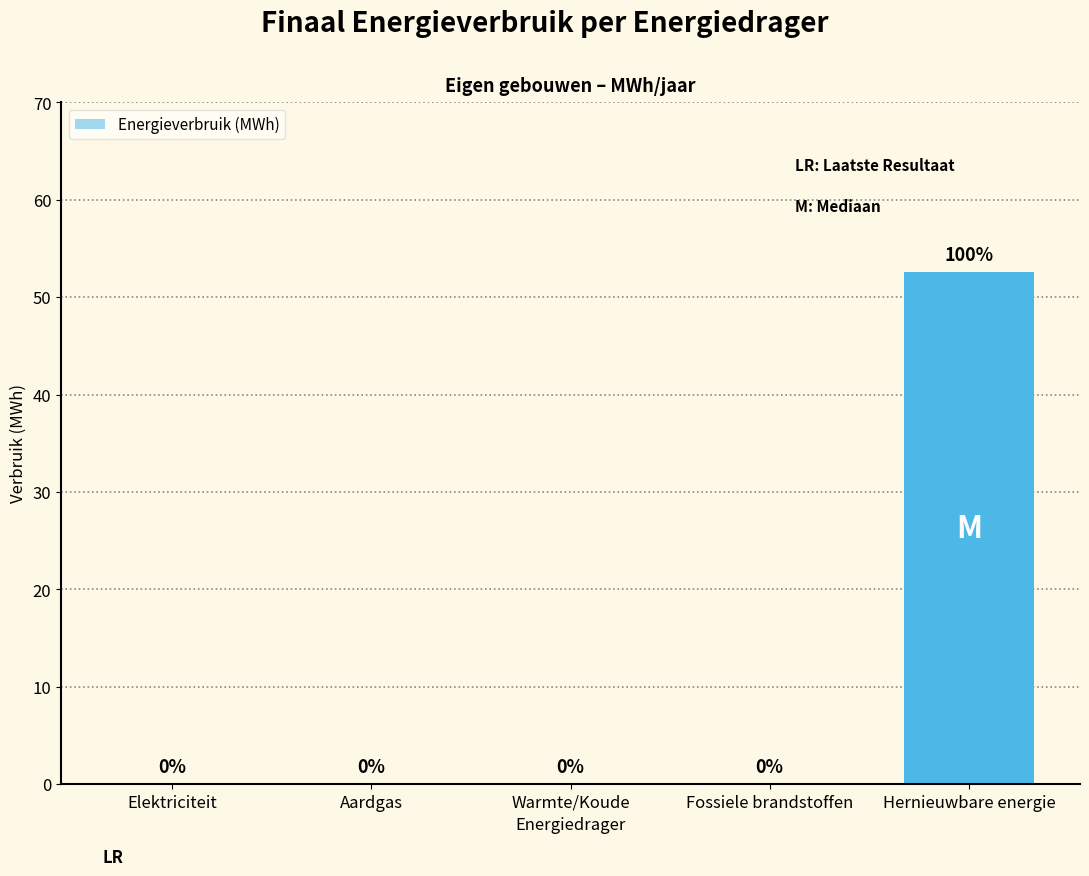

Between Elektriciteit and Hernieuwbare energie, which is larger?

Hernieuwbare energie